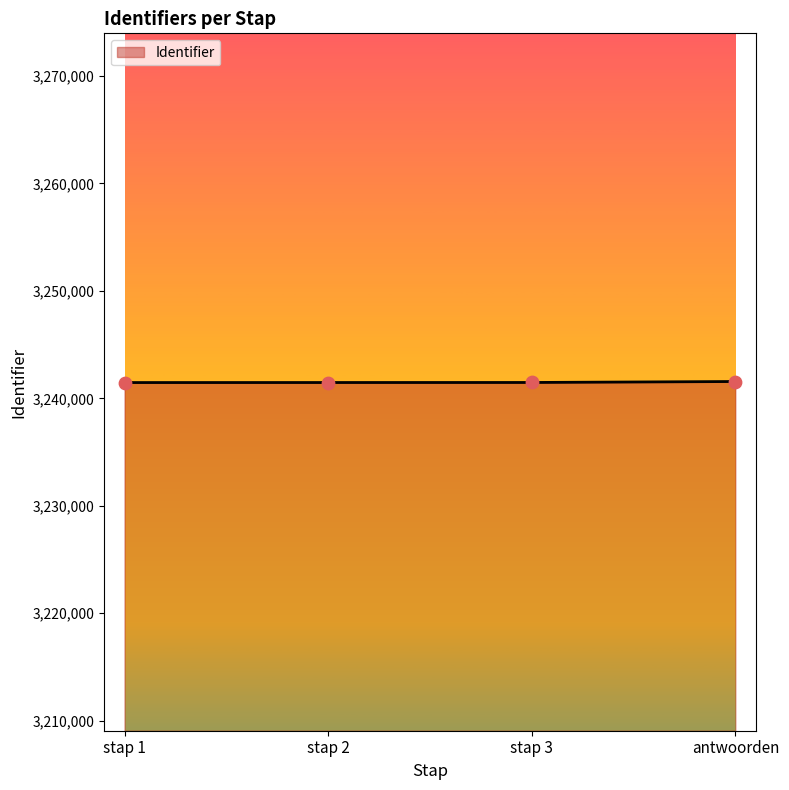

What is the change in value from stap 1 to antwoorden?

+97